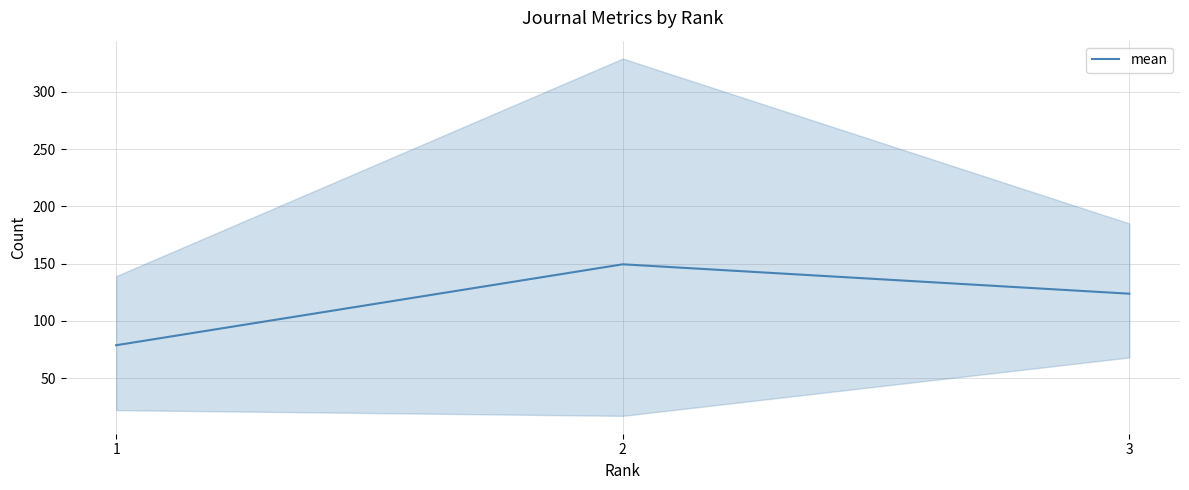

List the labels in order of value, smallest first.

1, 3, 2